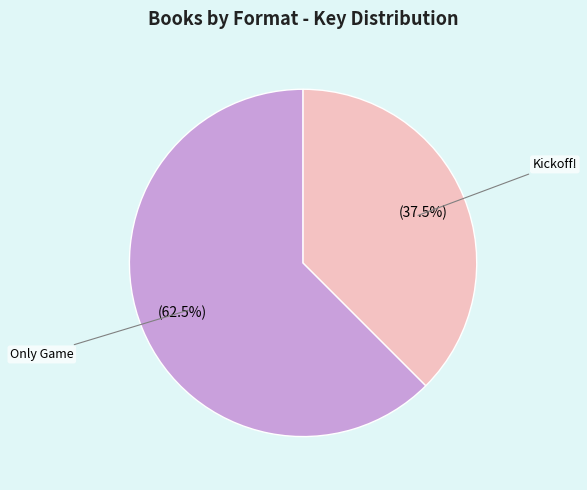

Does any single category account for the majority?

Yes